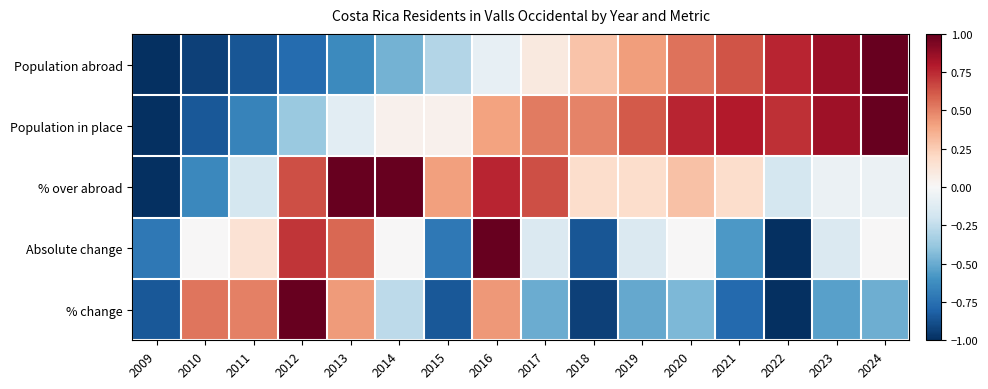

What is the smallest value displayed?

-1.0